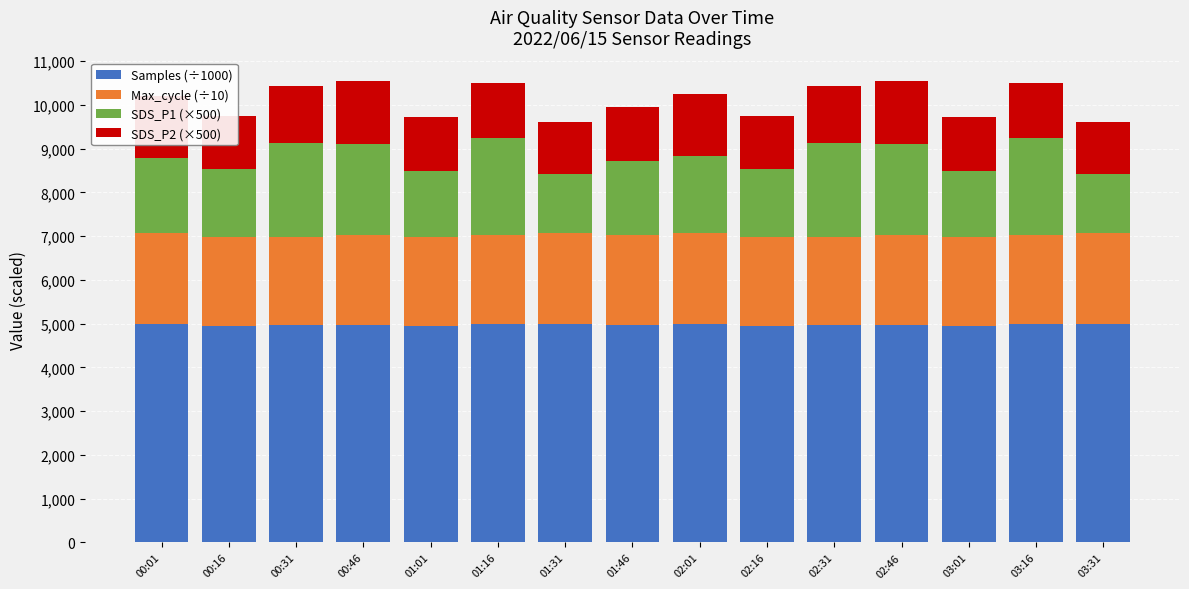

What is the total value across all series at 00:46?

10552.8